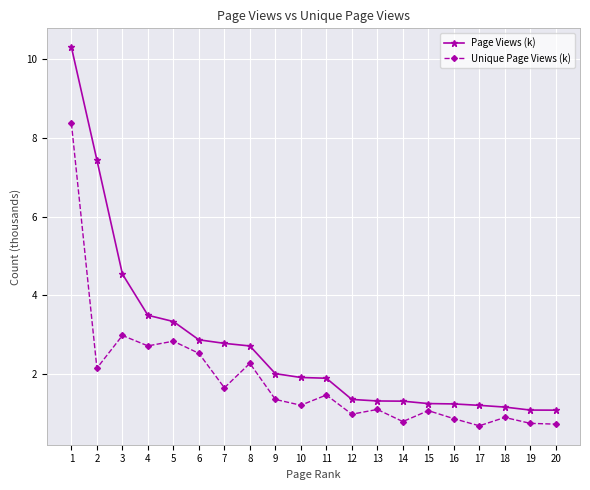

What is the value of the Page Views (k) point at the 4th from the left?

3.5